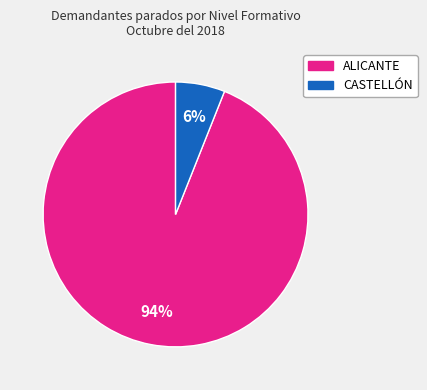

True or false: ALICANTE accounts for 94% of the total.

True